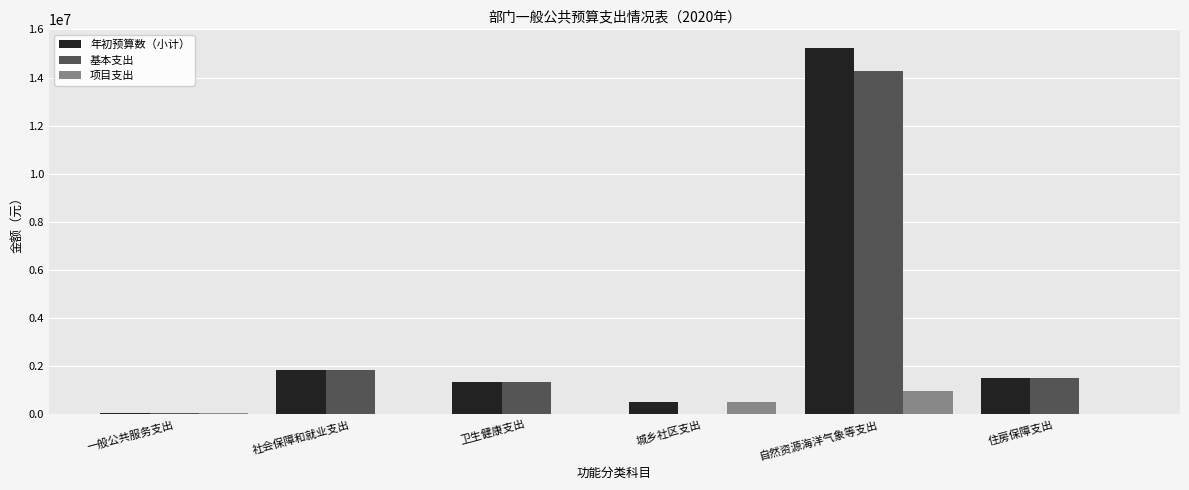

At which category is the sum across all series the highest?

自然资源海洋气象等支出